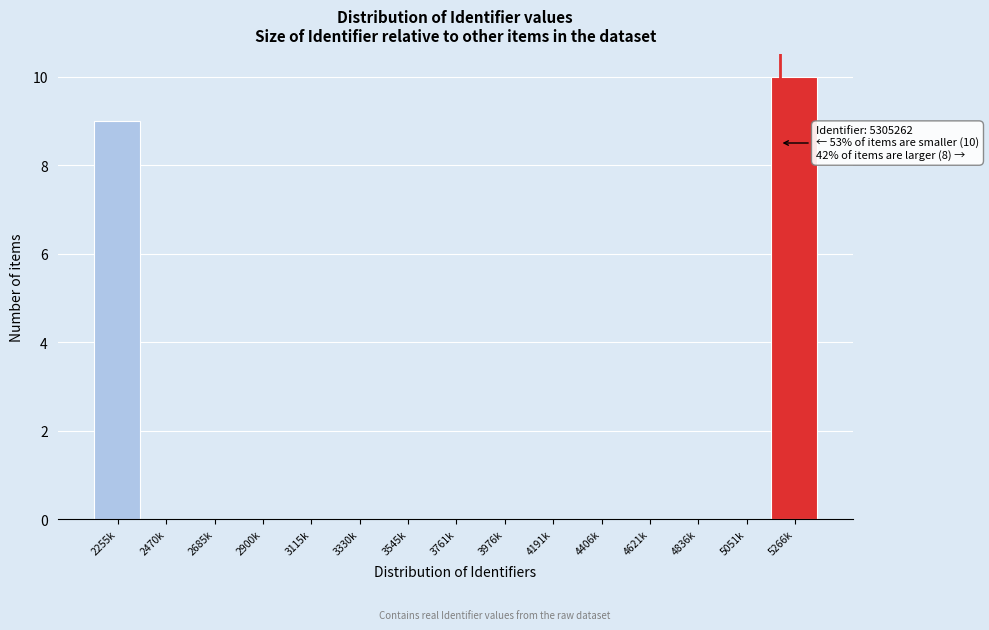

Reading left to right, list all the values displayed in this chart.

2255k=9	2470k=0	2685k=0	2900k=0	3115k=0	3330k=0	3545k=0	3761k=0	3976k=0	4191k=0	4406k=0	4621k=0	4836k=0	5051k=0	5266k=10